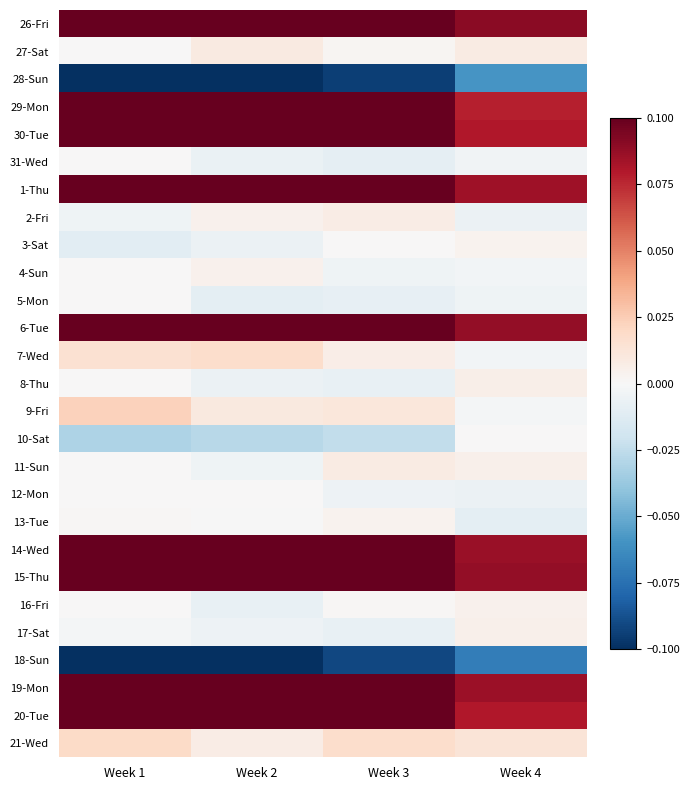

Which has a higher value, Week 3 or Week 4?

Week 3